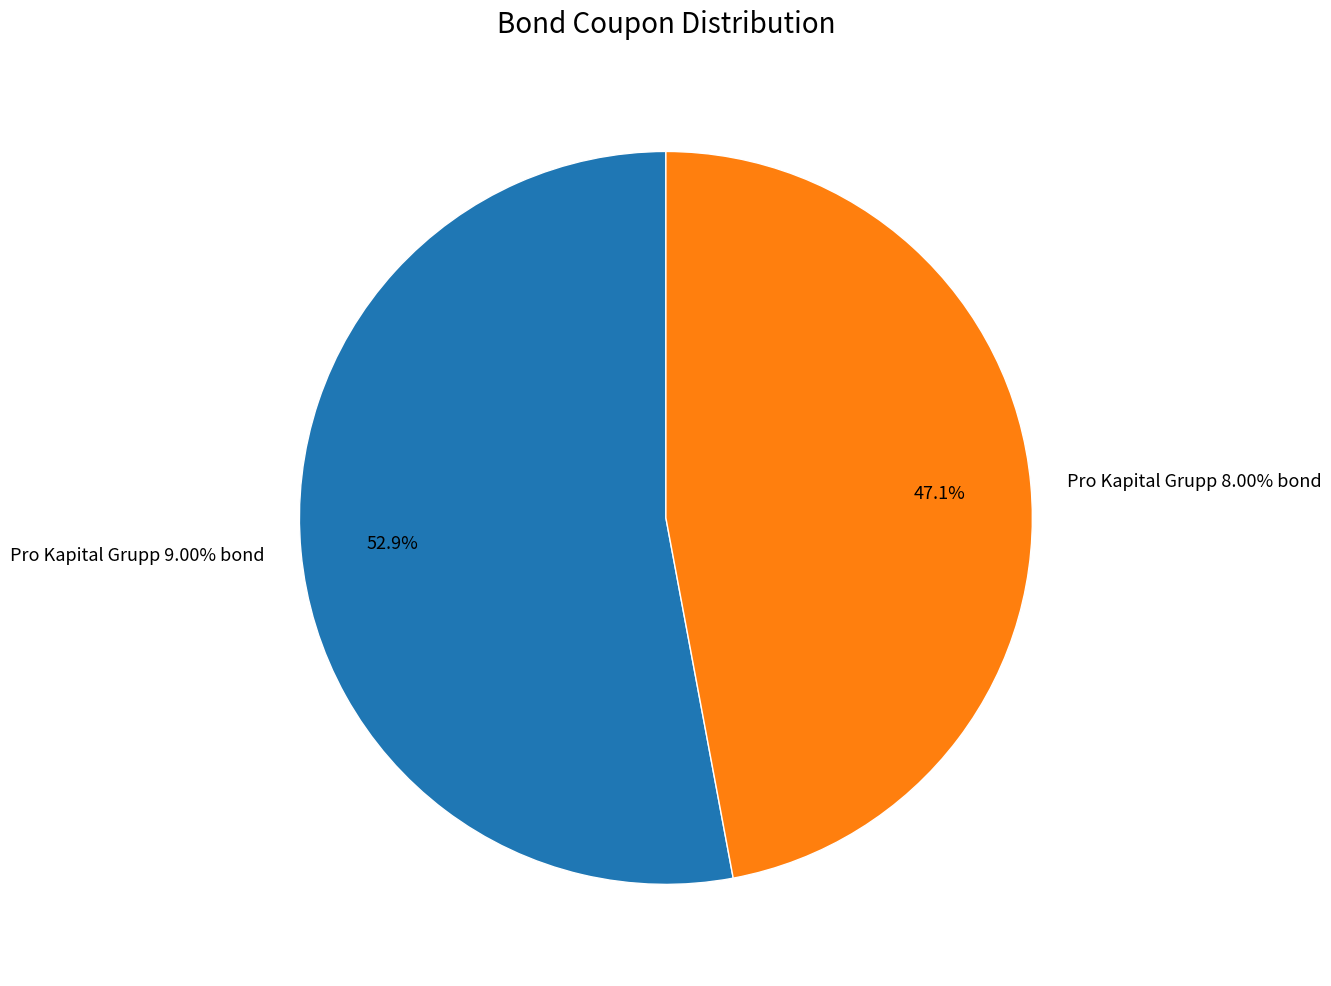

Count the number of slices in the pie.

2